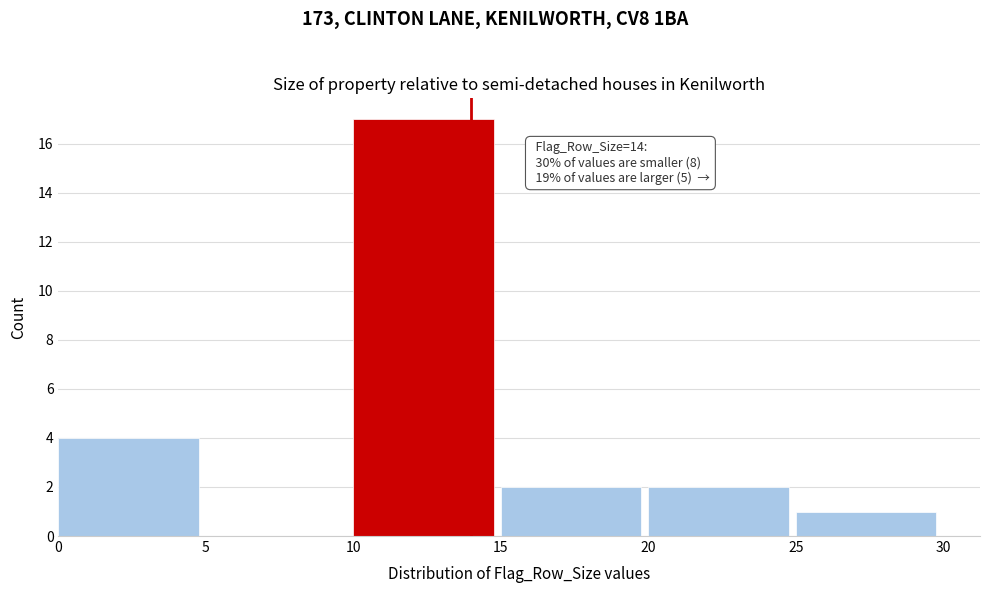

Over which range of the x-axis is the bar tallest?

10 to 15